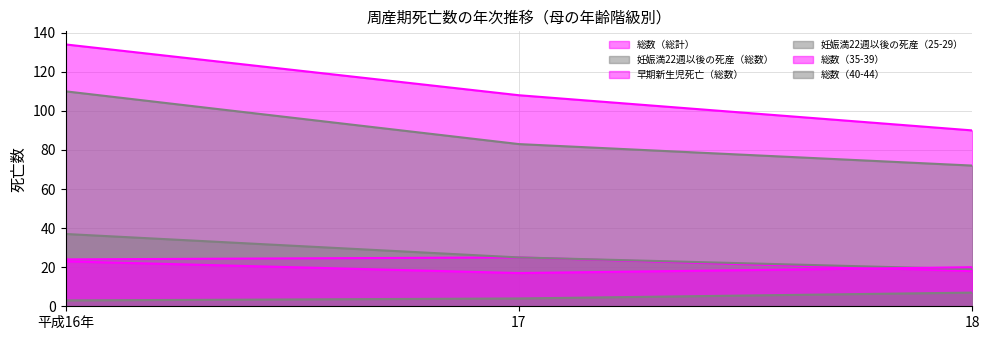

What is the maximum value shown in the chart?

134